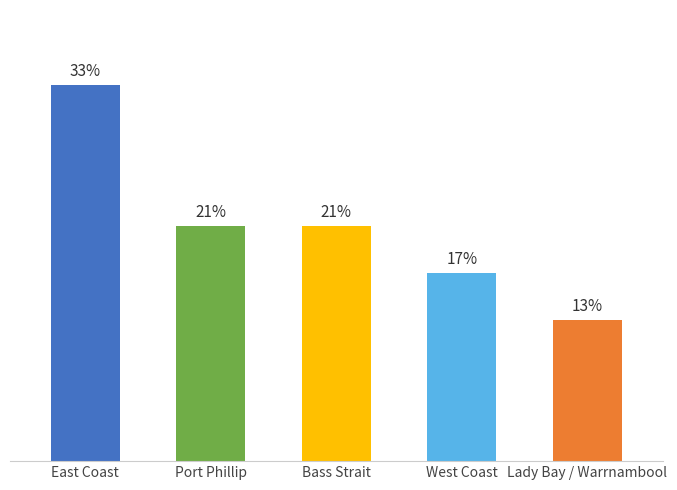

Is it true that the value at Bass Strait is 7?

False